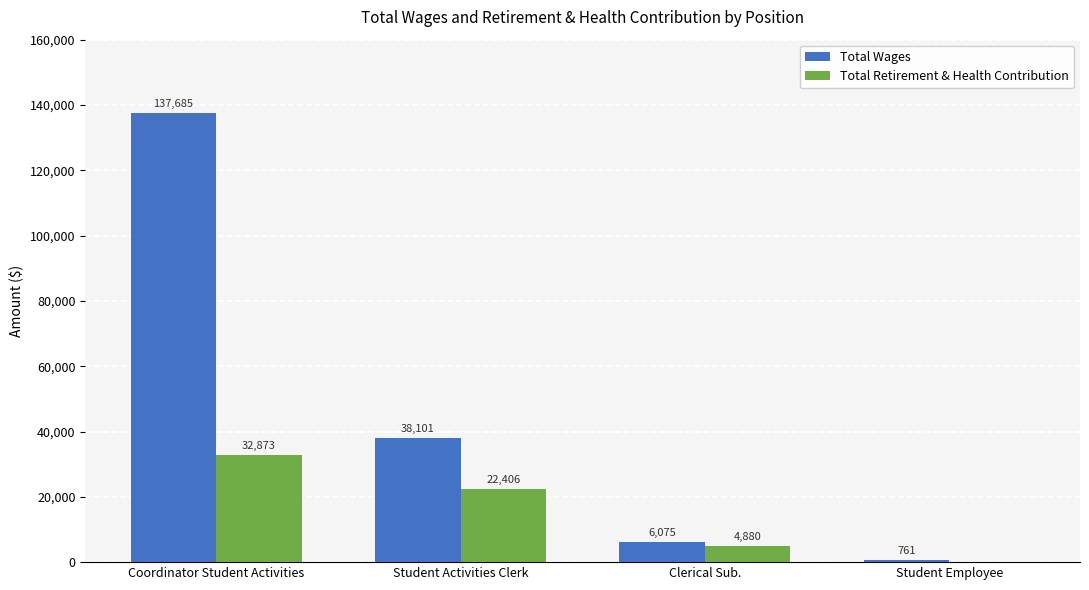

What is the total value across all series at Student Activities Clerk?

60507